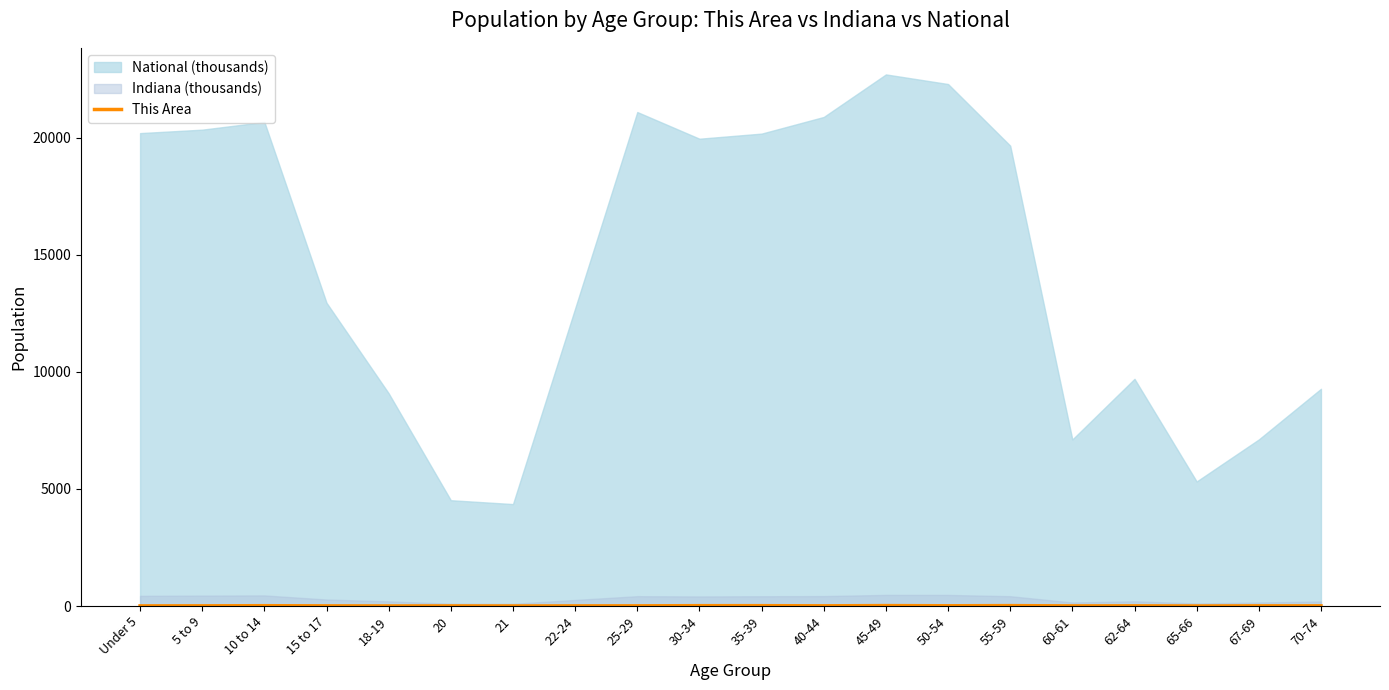

What is the minimum value shown in the chart?

1